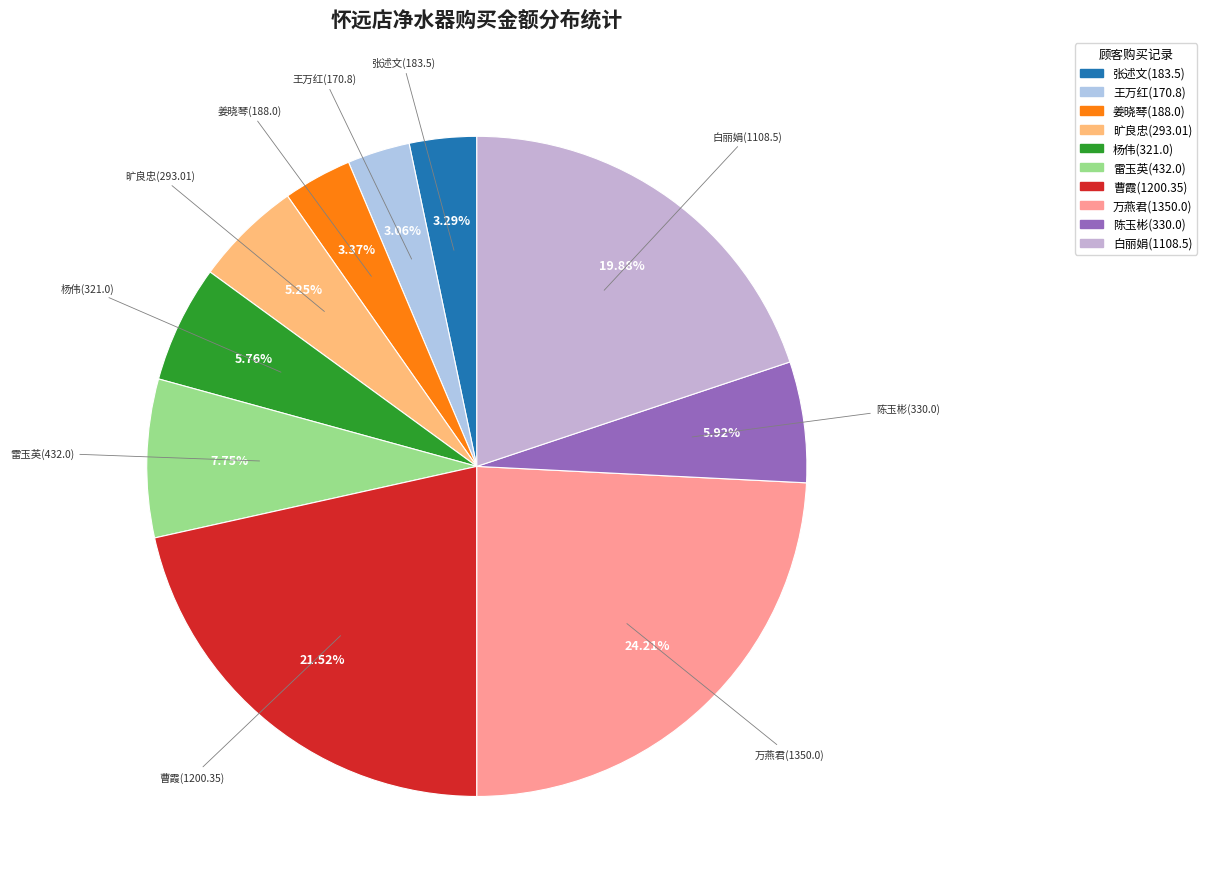

Does 白丽娟(1108.5) represent more than half of the total?

No